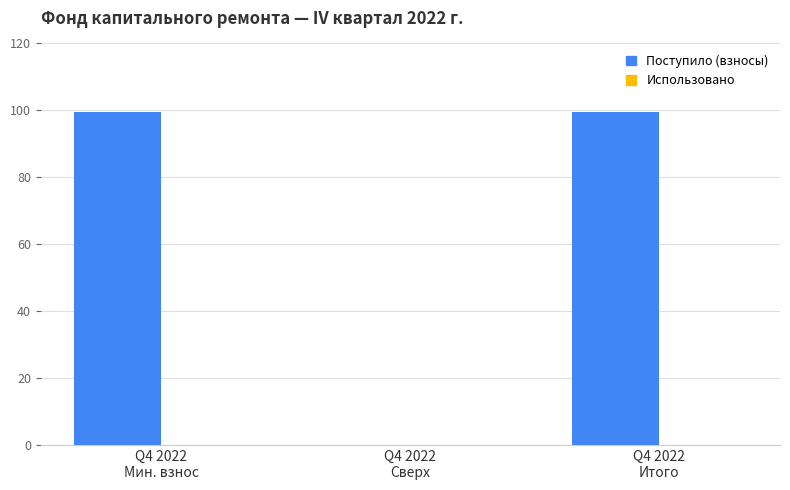

What is the sum of all values?

199.2